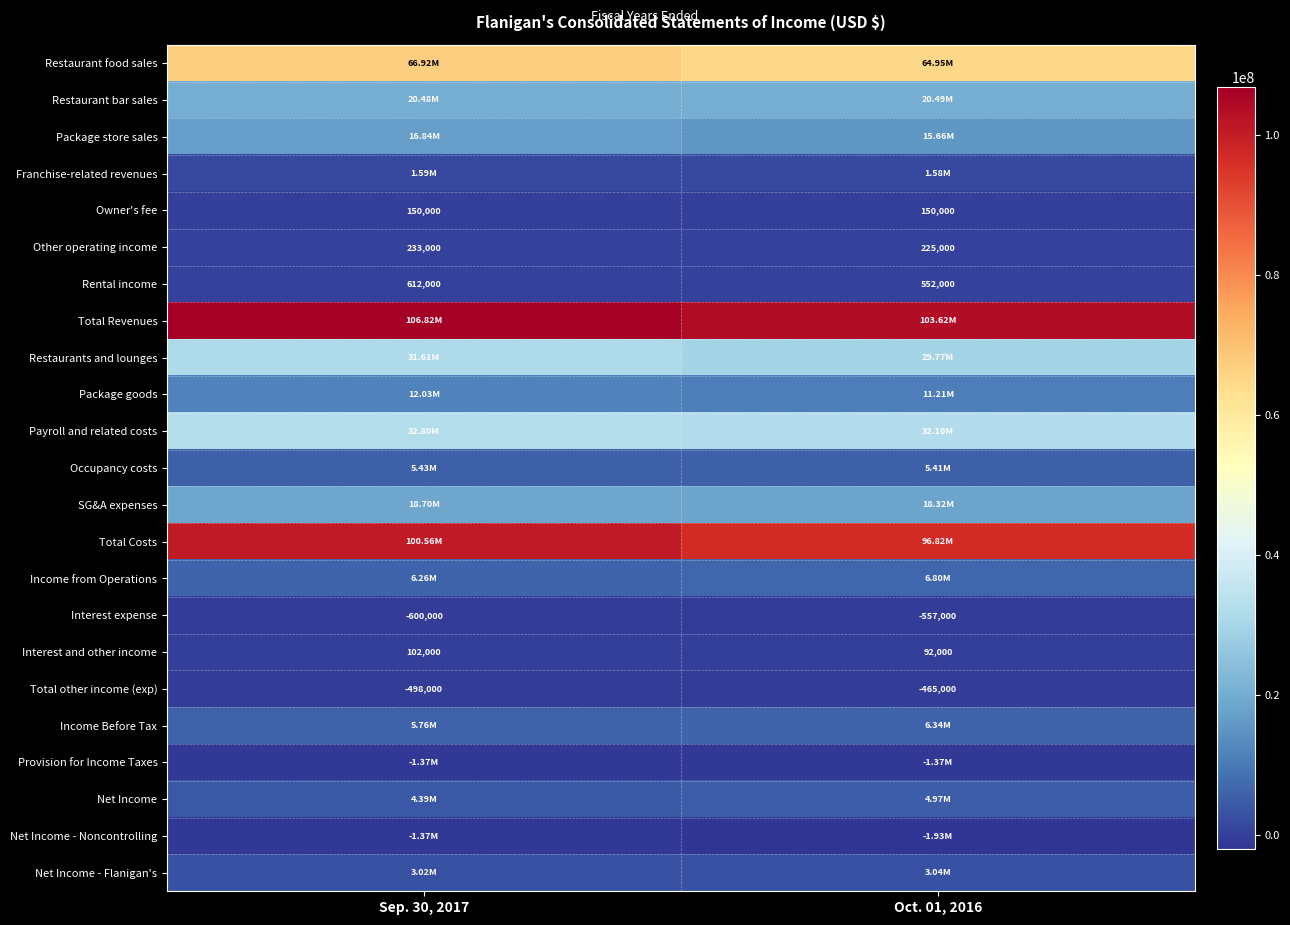

What is the smallest value displayed?

-1929000